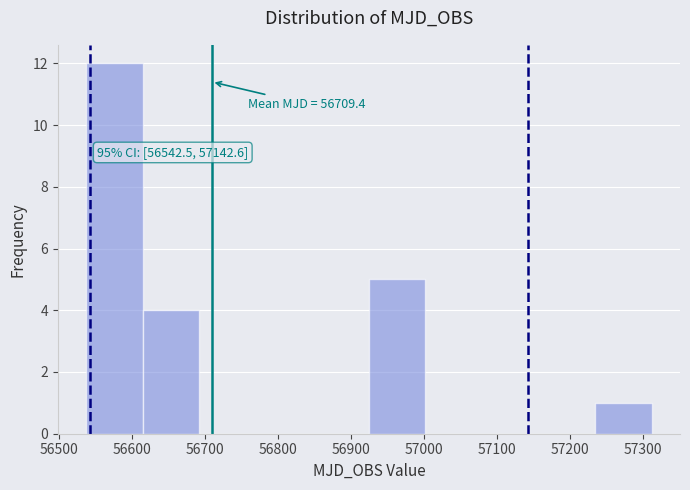

Which range on the x-axis has the tallest bar?

56540 to 56610